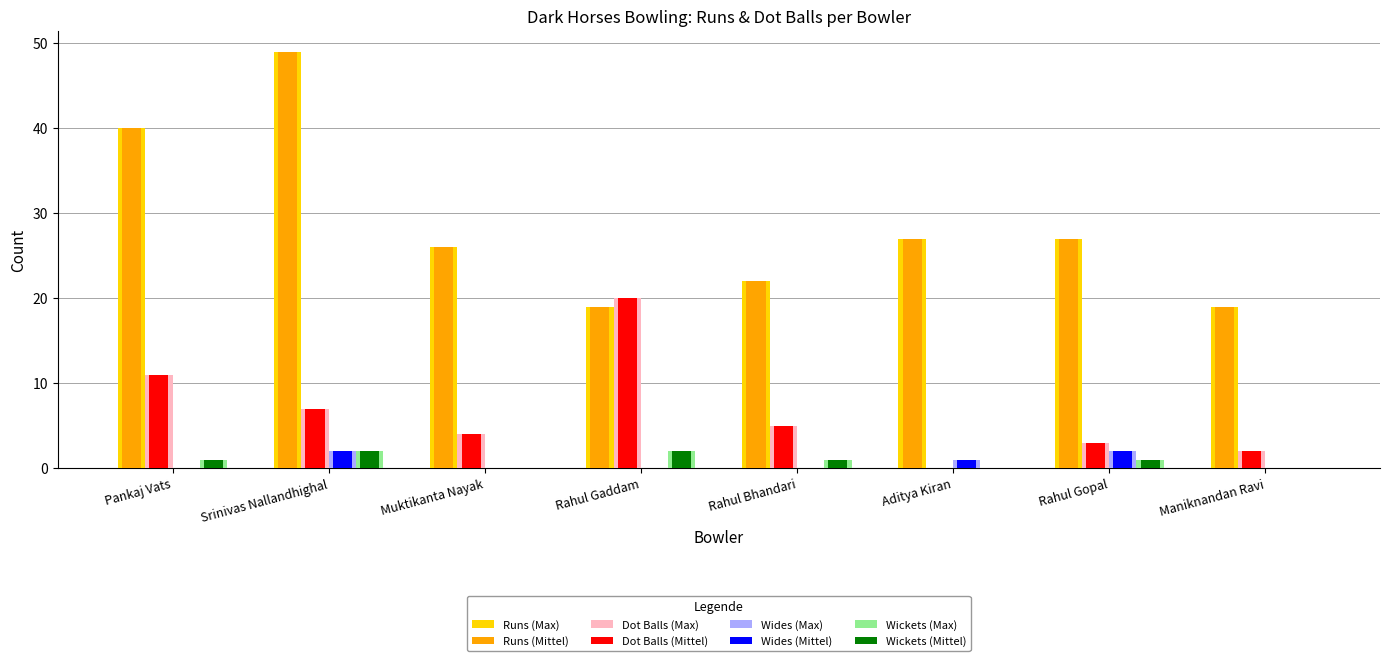

What is the sum of the Wickets (Mittel) values at Rahul Bhandari and Pankaj Vats?

2